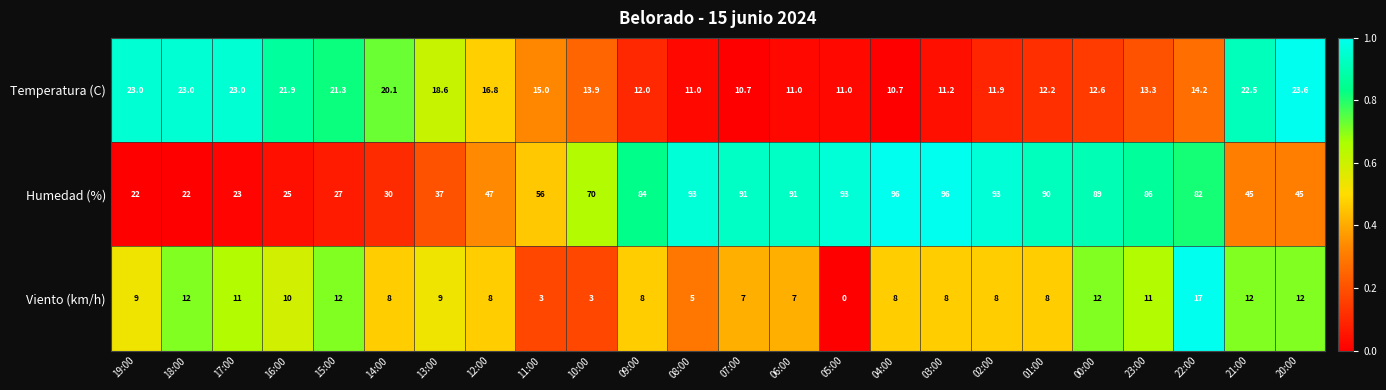

What is the greatest value displayed?

96.0